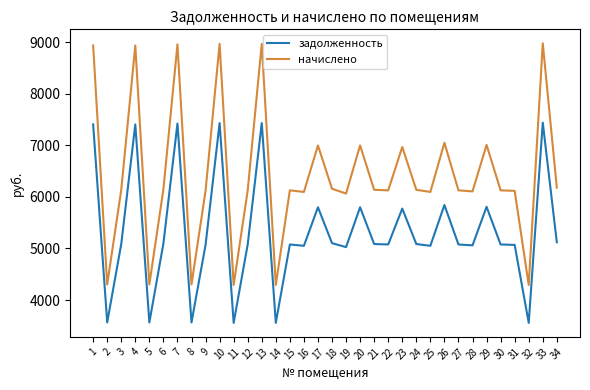

How many lines are shown in the chart?

2